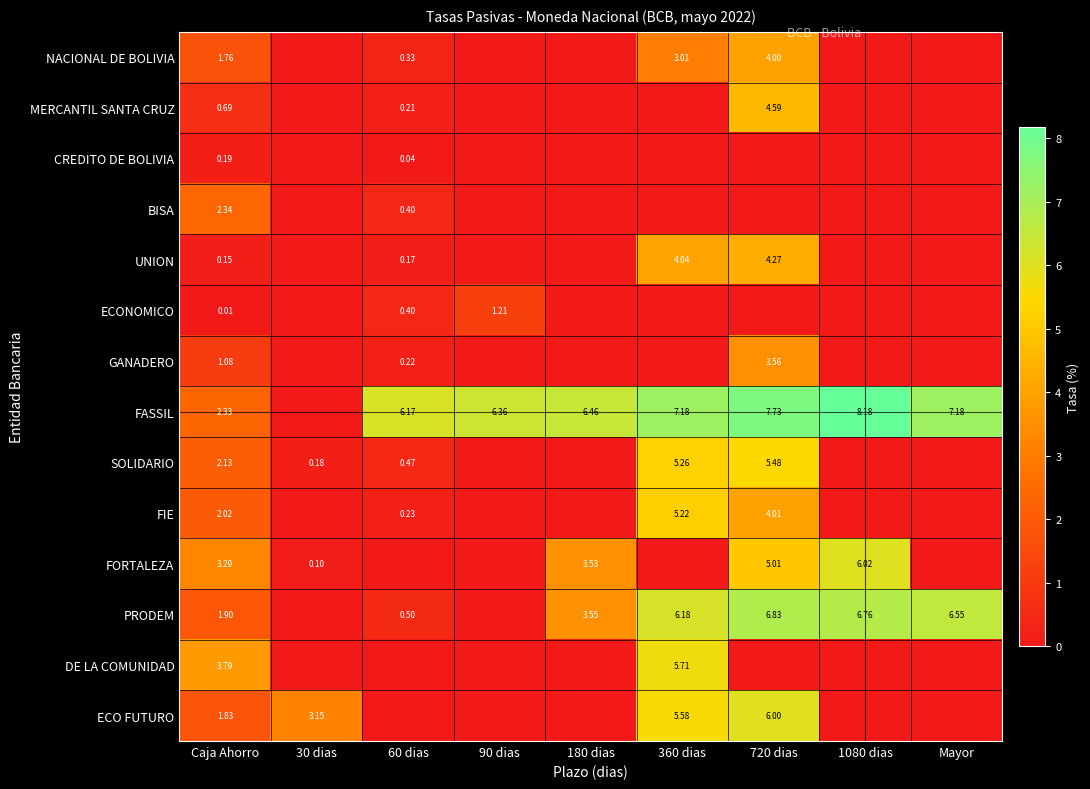

The value of FASSIL at 360 dias is 7.2. True or false?

True